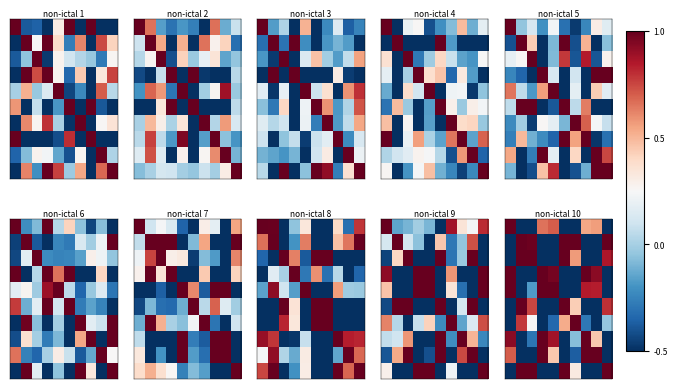

How many categories are shown in the chart?

10